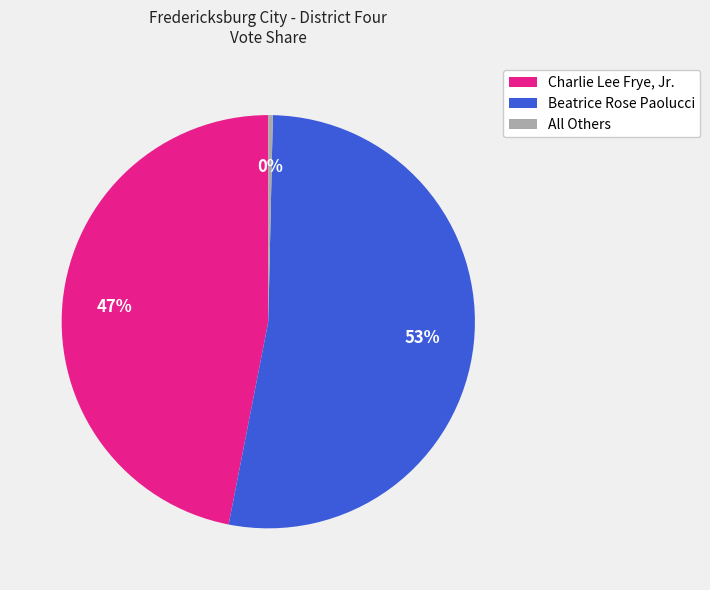

To the nearest percent, what is the combined percentage of Charlie Lee Frye, Jr. and Beatrice Rose Paolucci?

100%